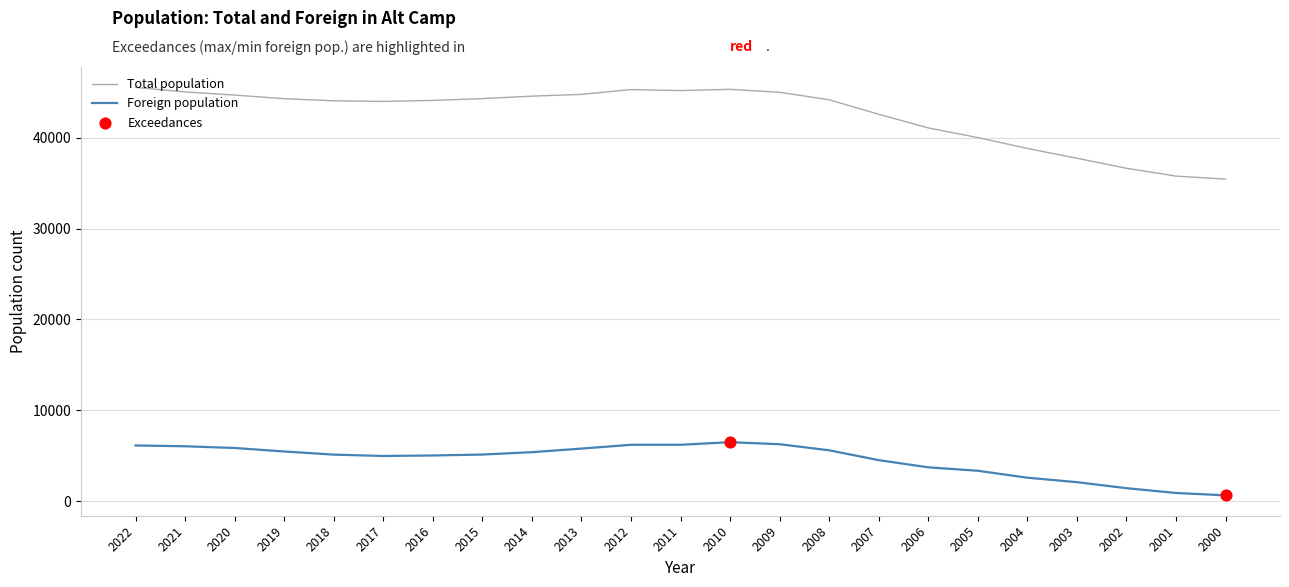

Which series has the largest range (max minus min)?

Total population